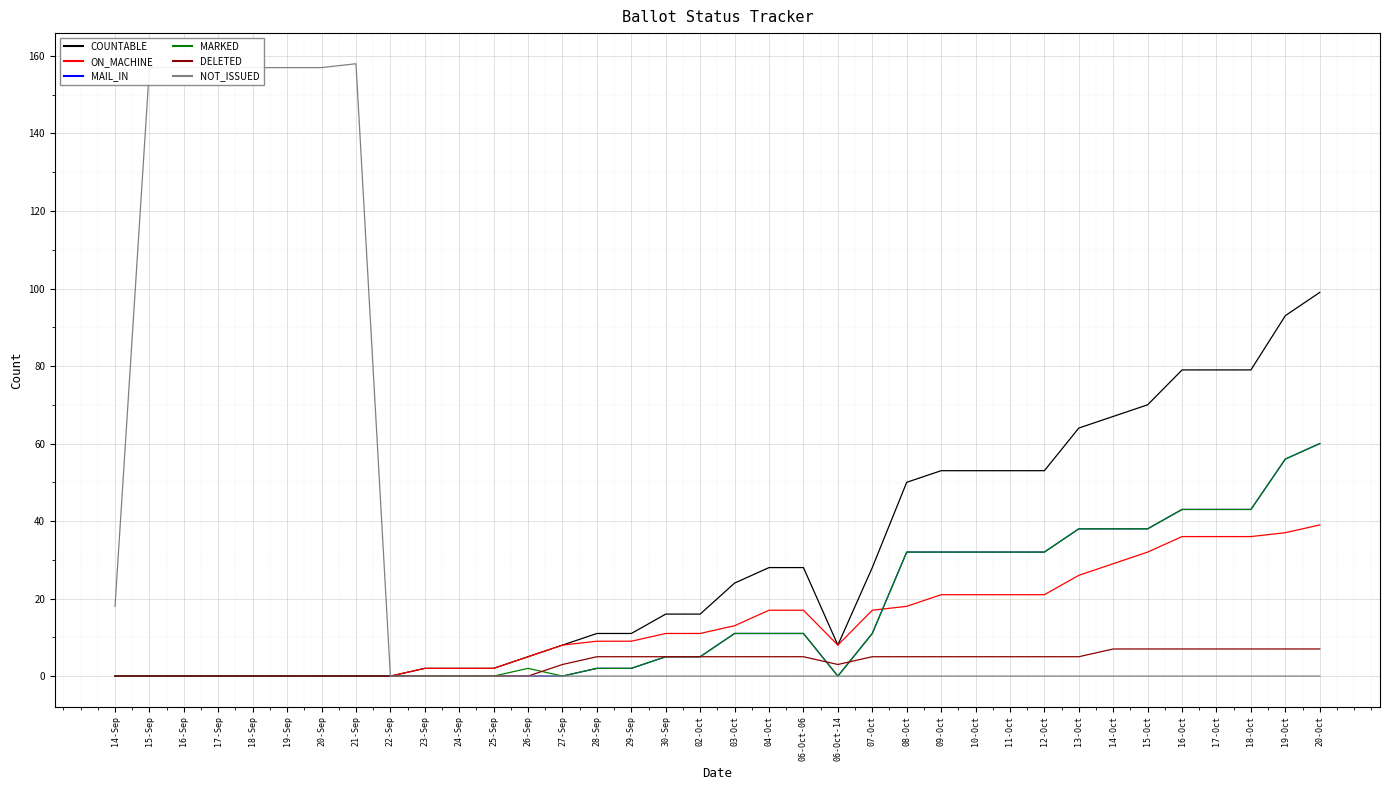

Is it true that DELETED equals 7 at 20-Oct?

True